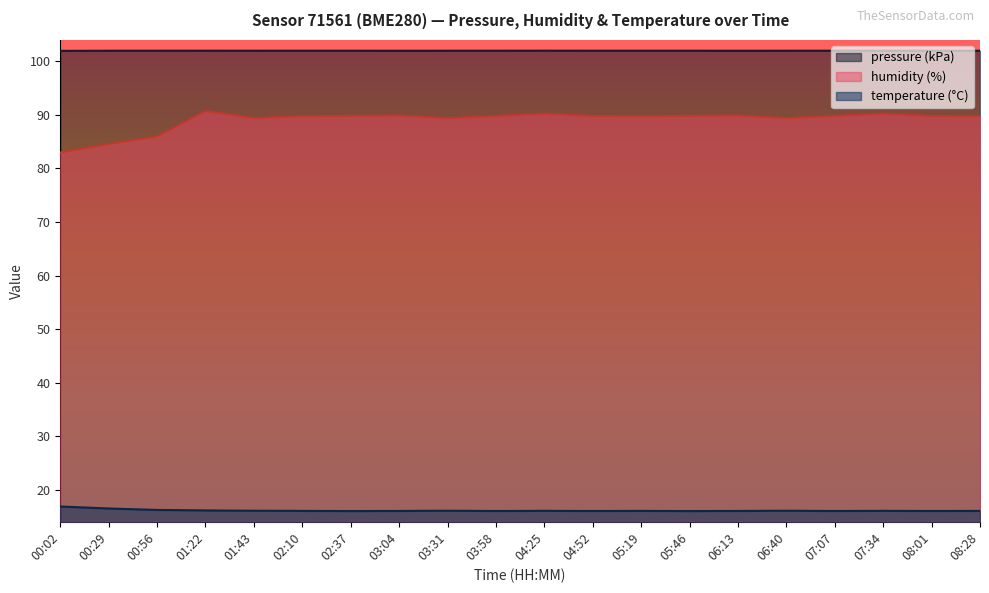

What is the label of the 1st point from the right?

08:28